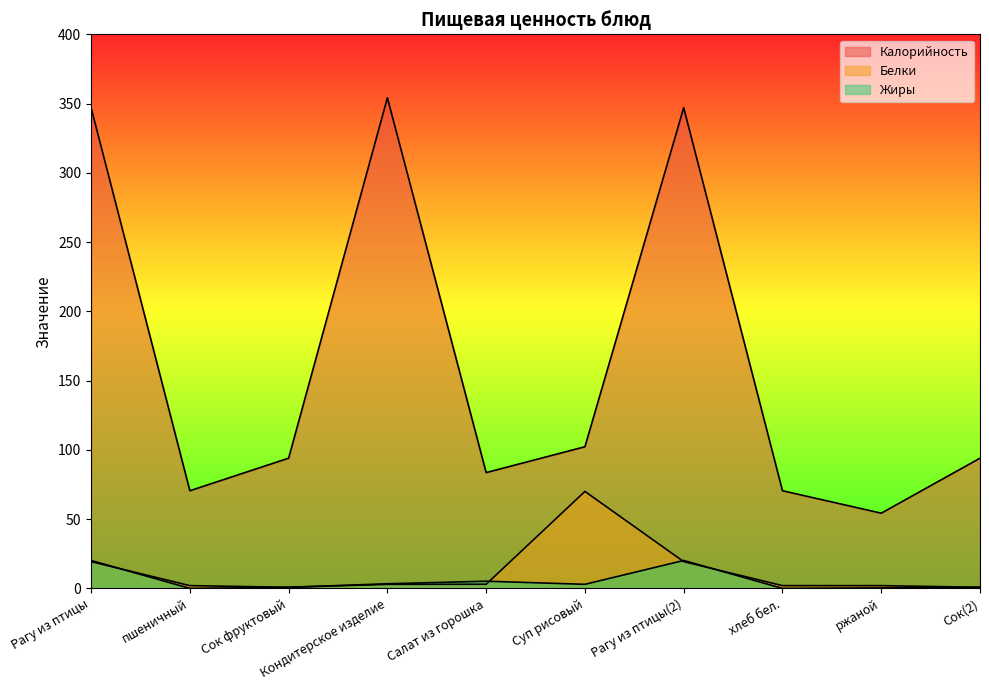

What is the maximum value for Белки?

70.0